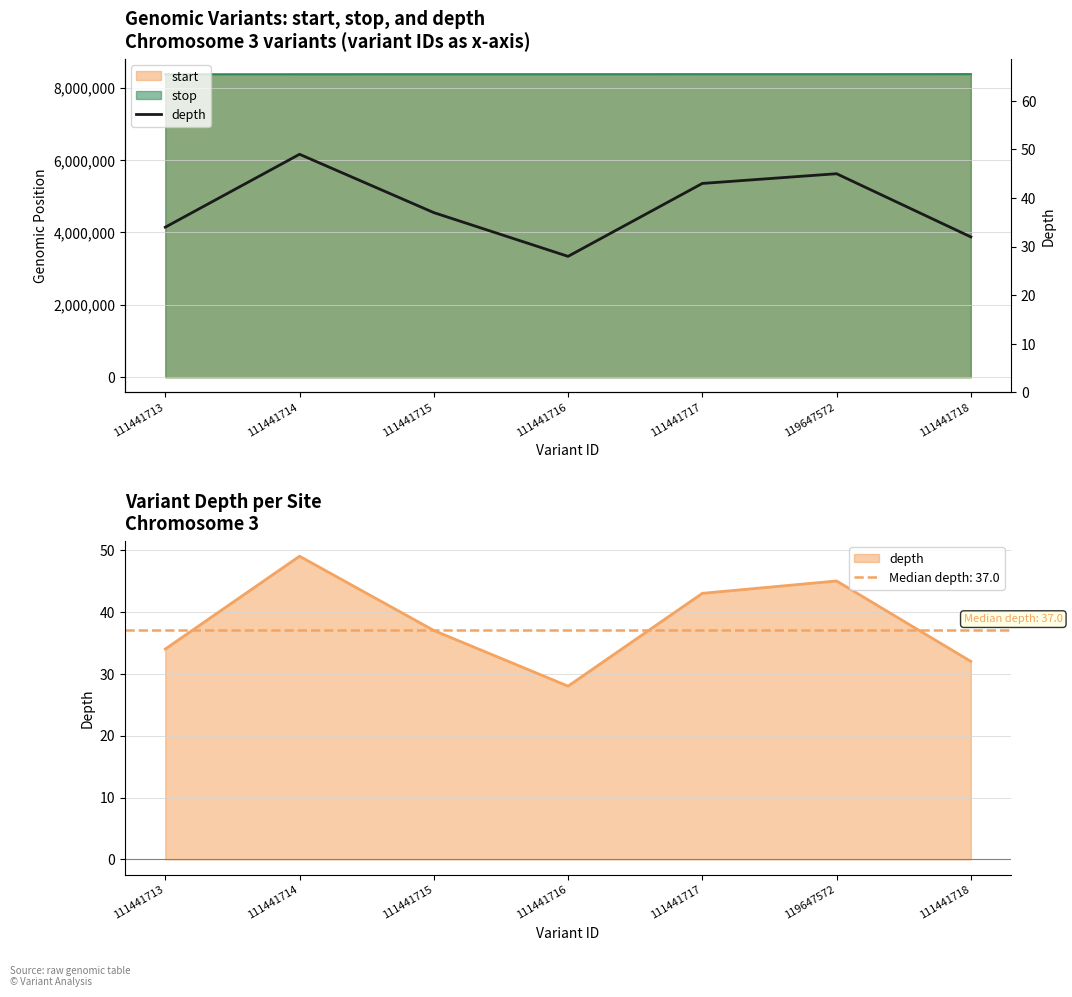

List the labels in order of value, smallest first.

111441716, 111441718, 111441713, 111441715, 111441717, 119647572, 111441714